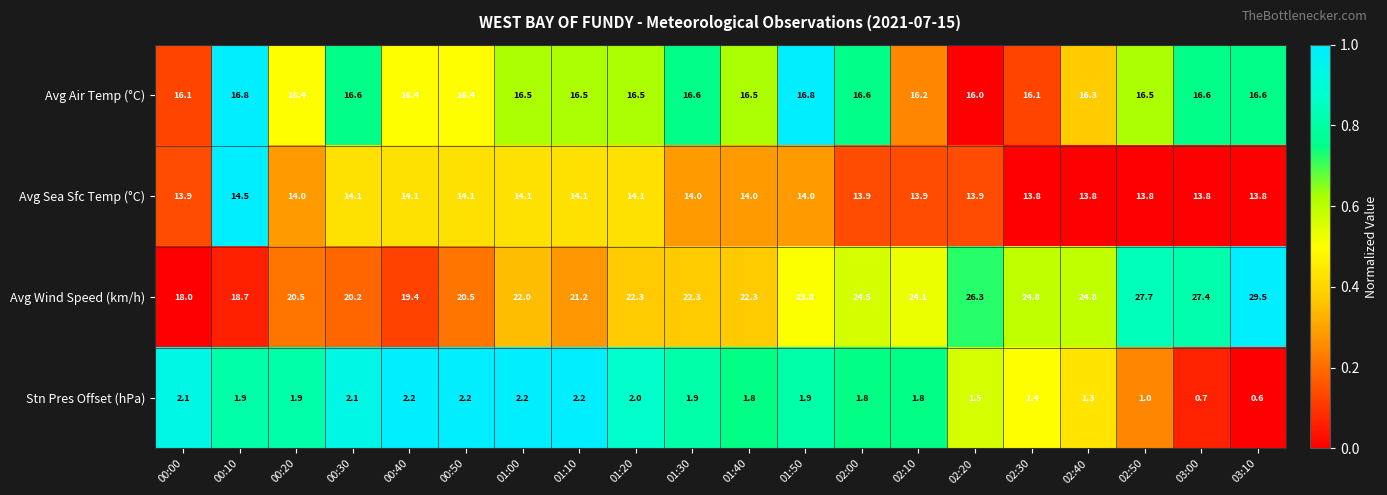

At which label does Stn Pres Offset (hPa) reach its minimum?

03:10